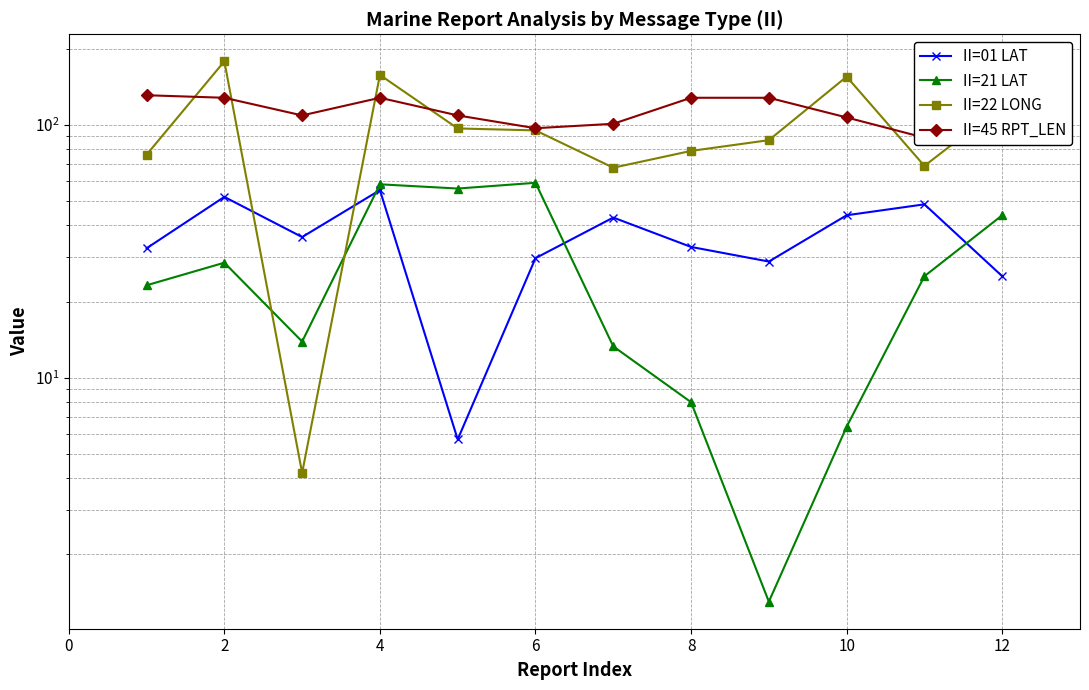

What is the minimum value for II=22 LONG?

4.2